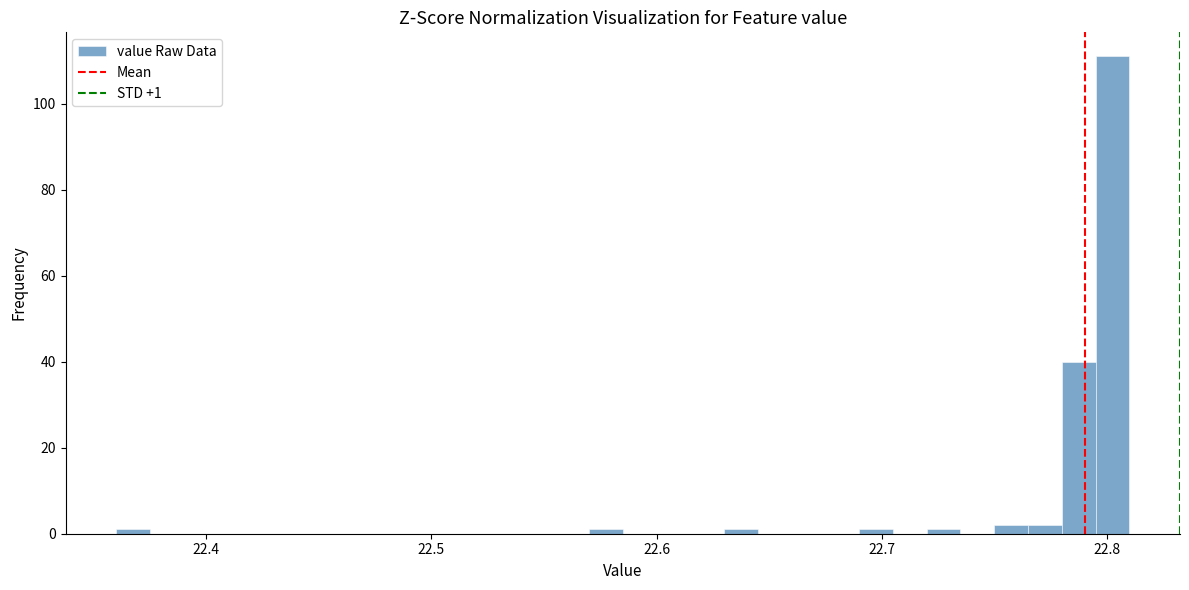

Around what value on the x-axis is the tallest bar? Give the approximate position of its centre, as read against the axis.

22.80